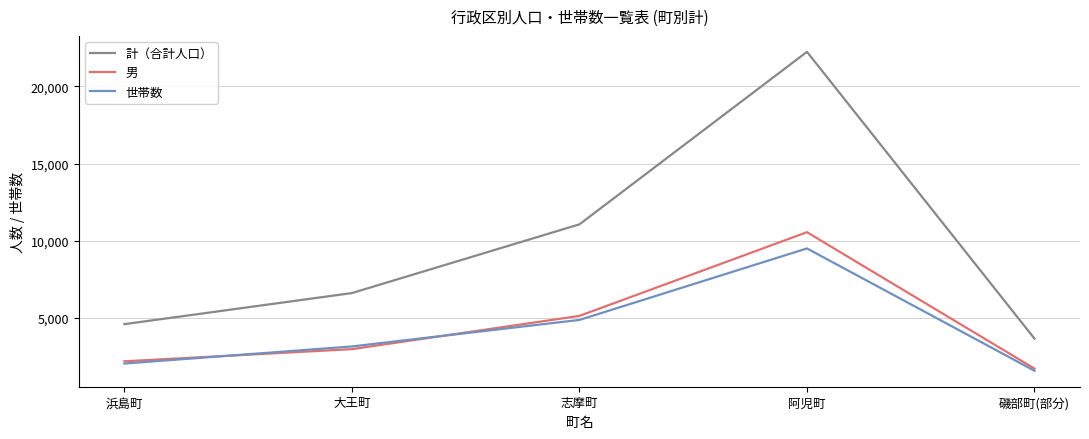

What is the minimum value for 計（合計人口）?

3643